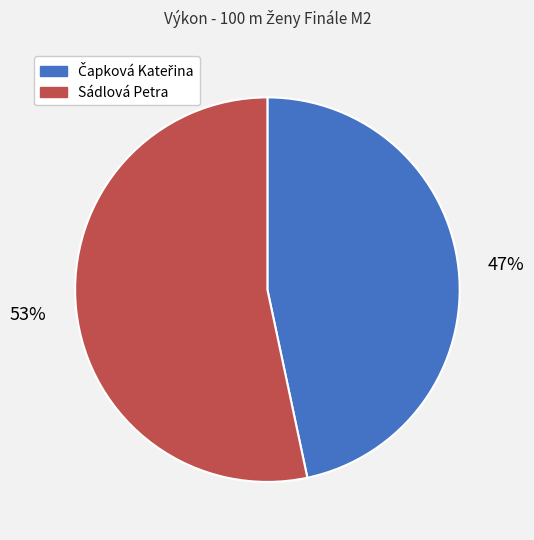

To the nearest percent, what is the average slice percentage?

50%